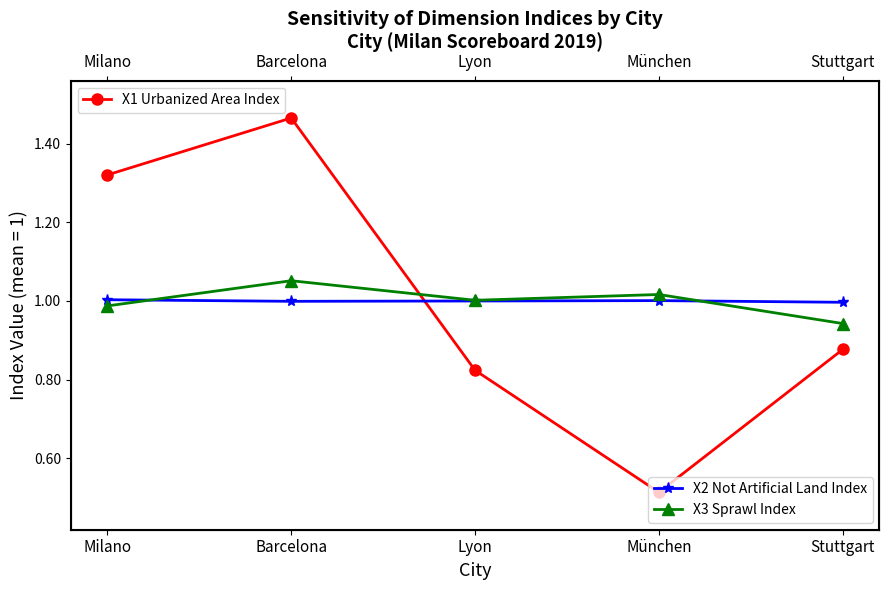

Where is the first local maximum for X3 Sprawl Index?

Barcelona